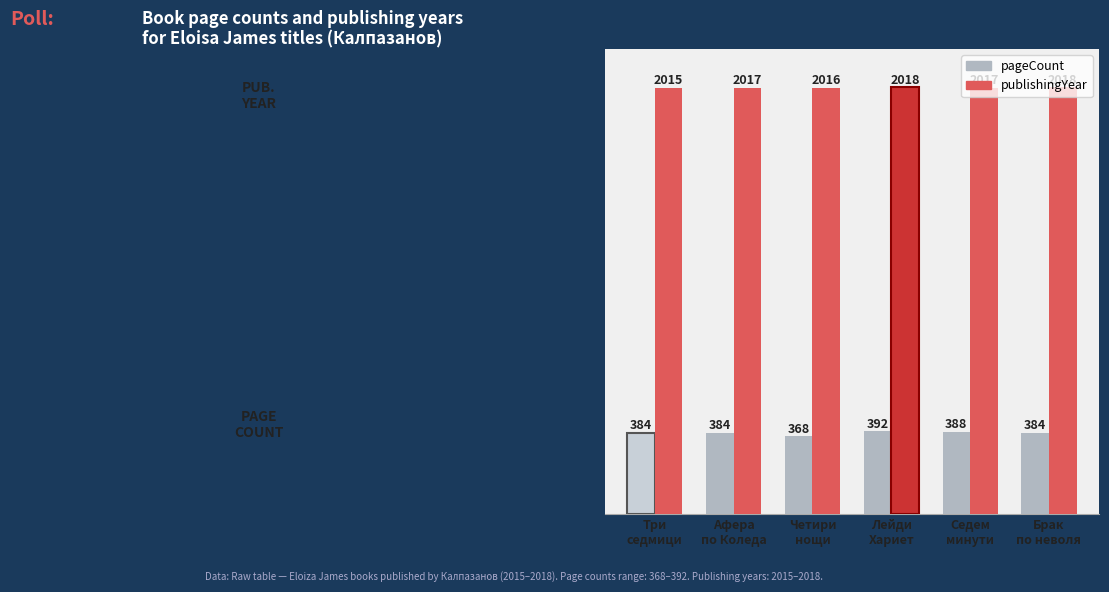

True or false: pageCount has a value of 249 at Три
седмици.

False